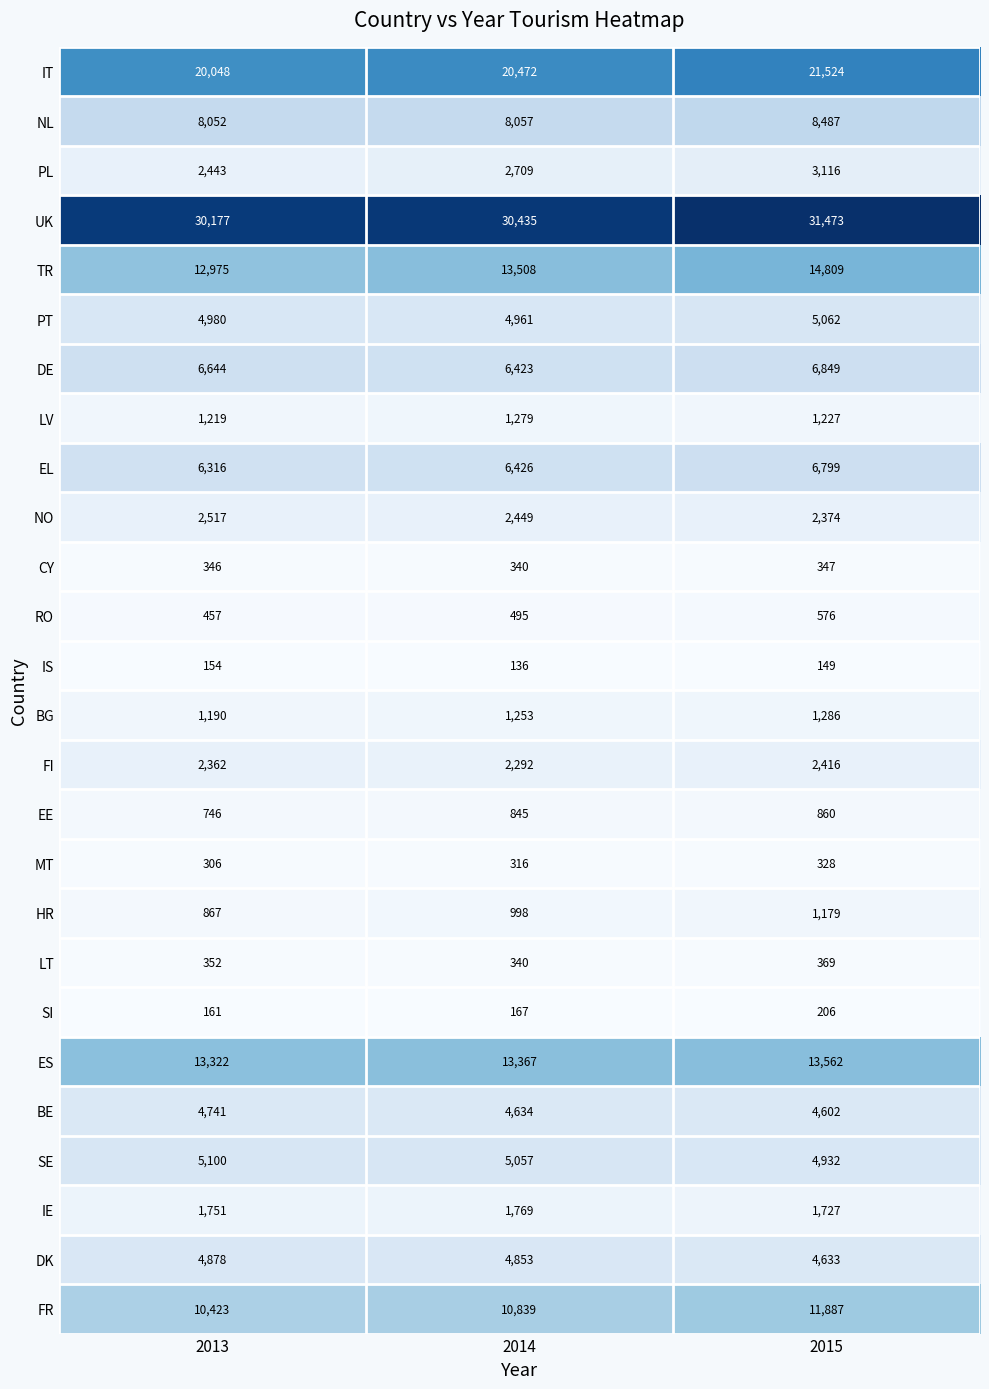

What is the total value across all series at 2015?

150779